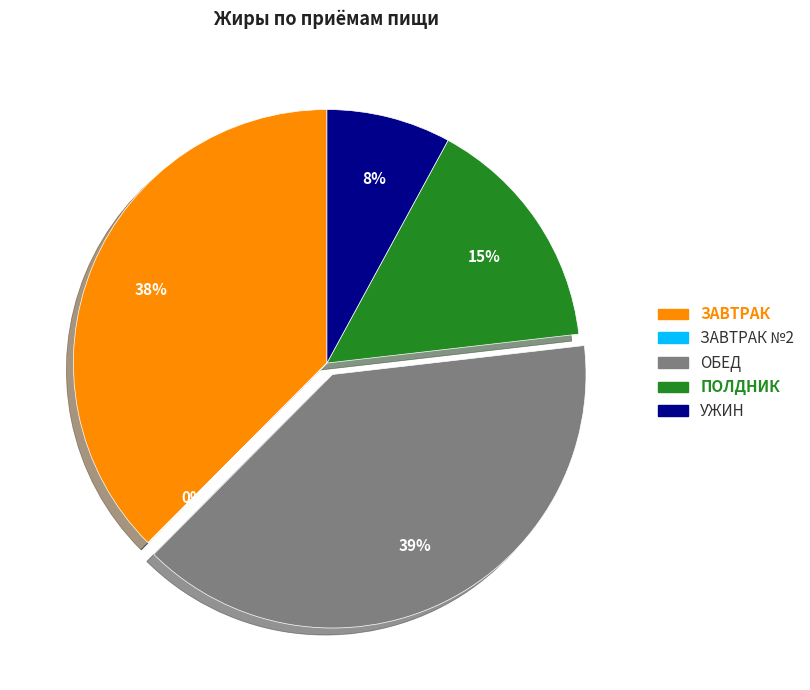

Is there any slice that represents more than half of the pie?

No